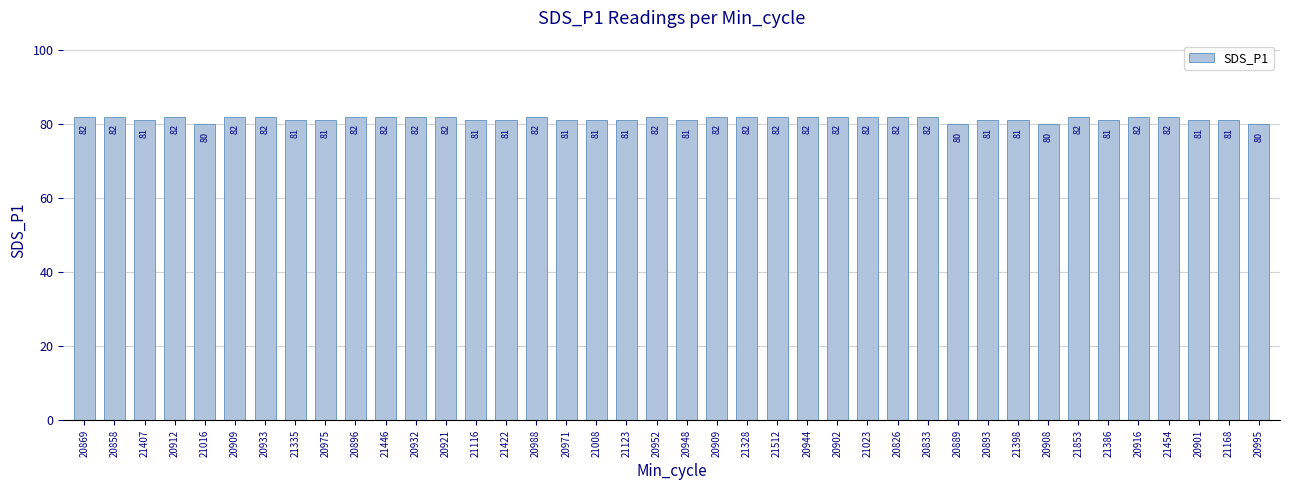

How many bars are there in total?

40